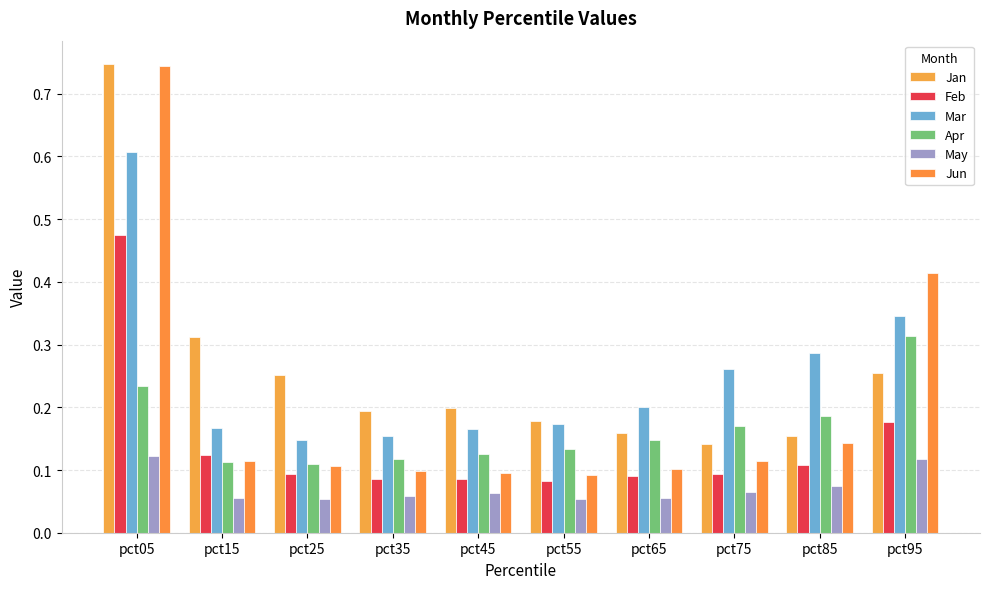

What are all the series names shown in the legend?

Jan, Feb, Mar, Apr, May, Jun